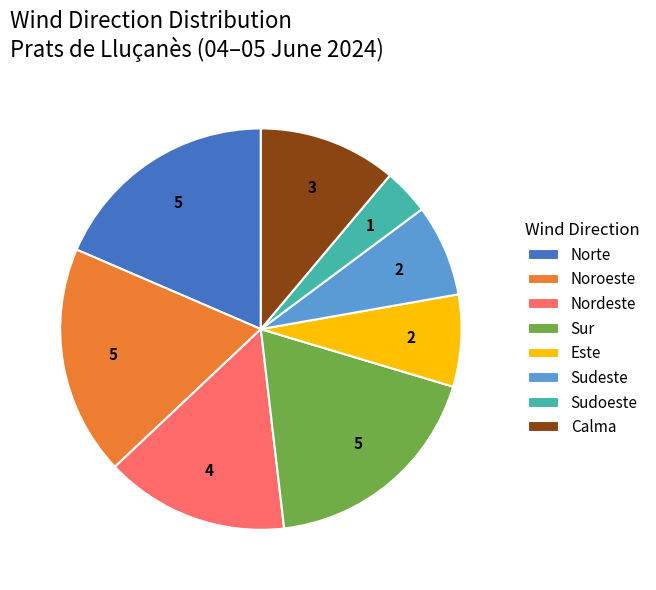

What is the smallest slice in the pie chart?

Sudoeste